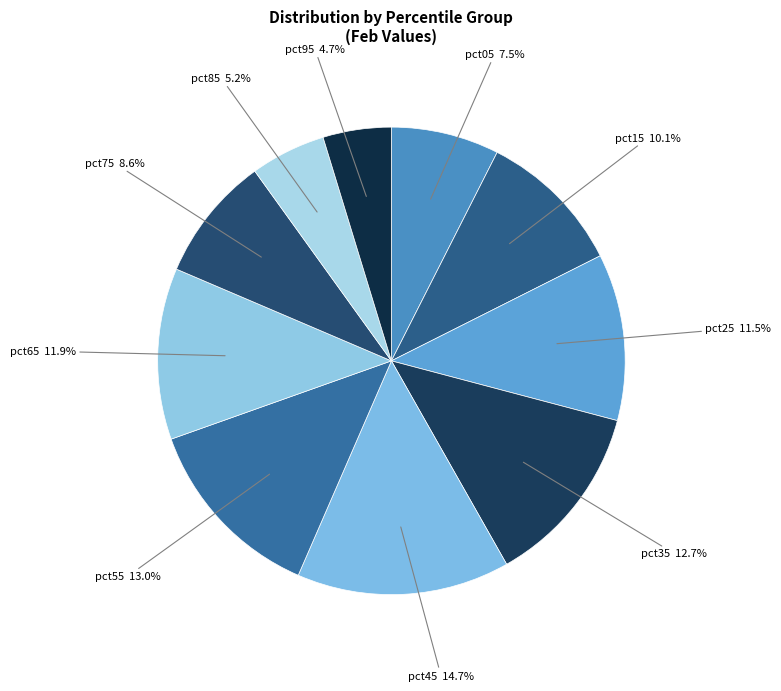

Which has a higher value, pct45 or pct35?

pct45